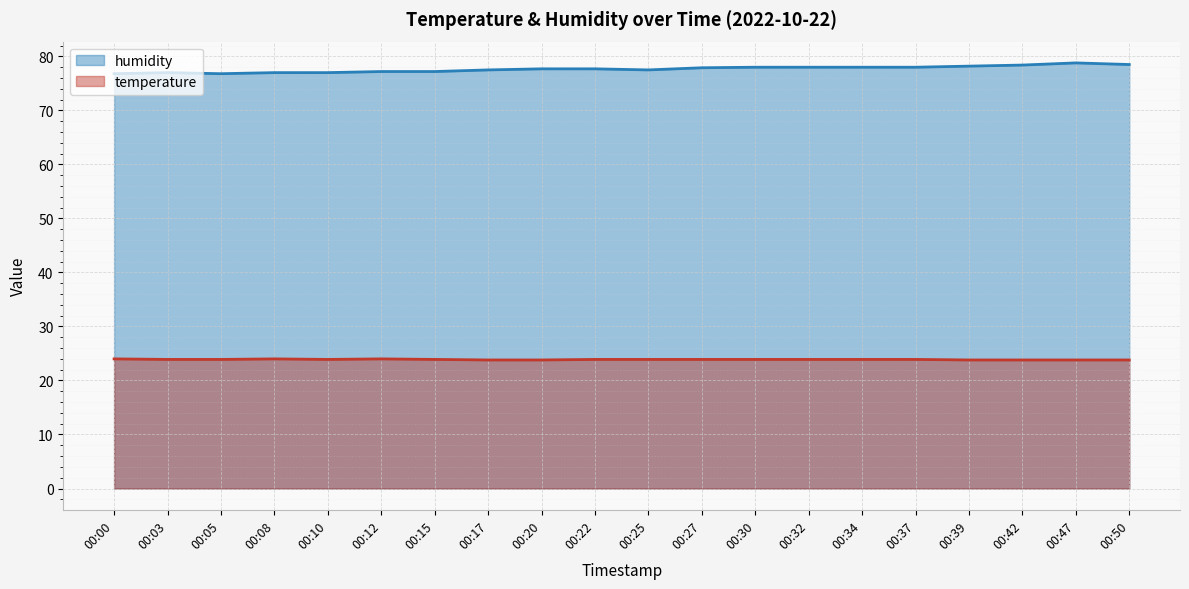

How many lines are shown in the chart?

2